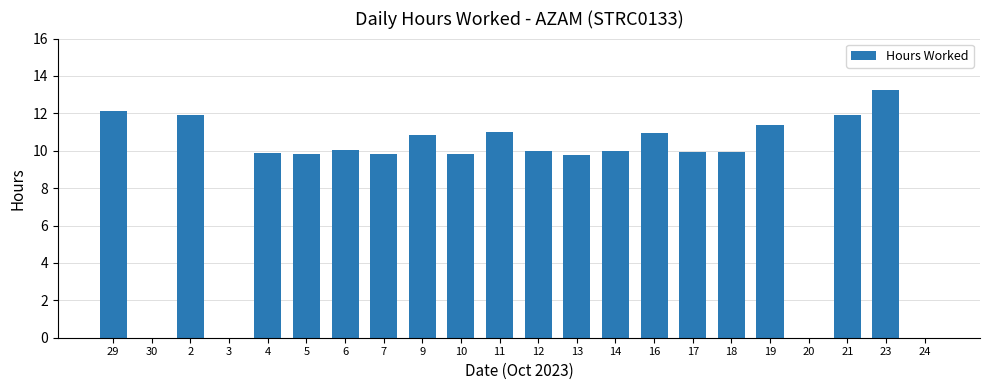

What is the change in value from 3 to 23?

+13.3